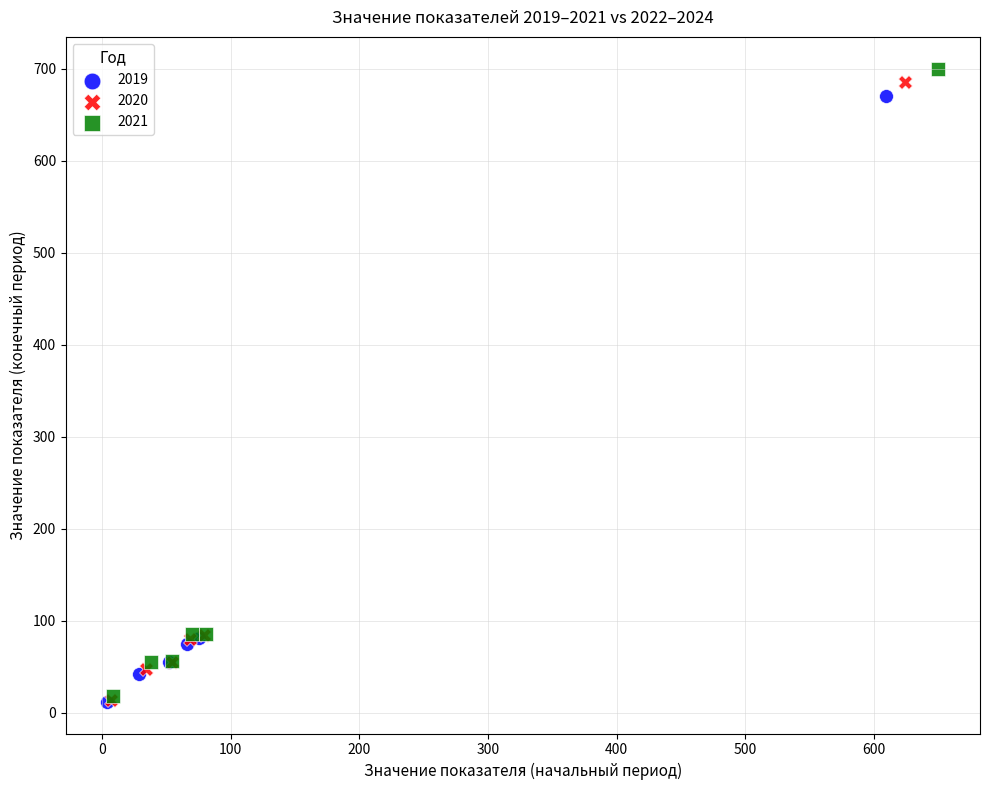

Which series reaches the maximum Y coordinate?

2021